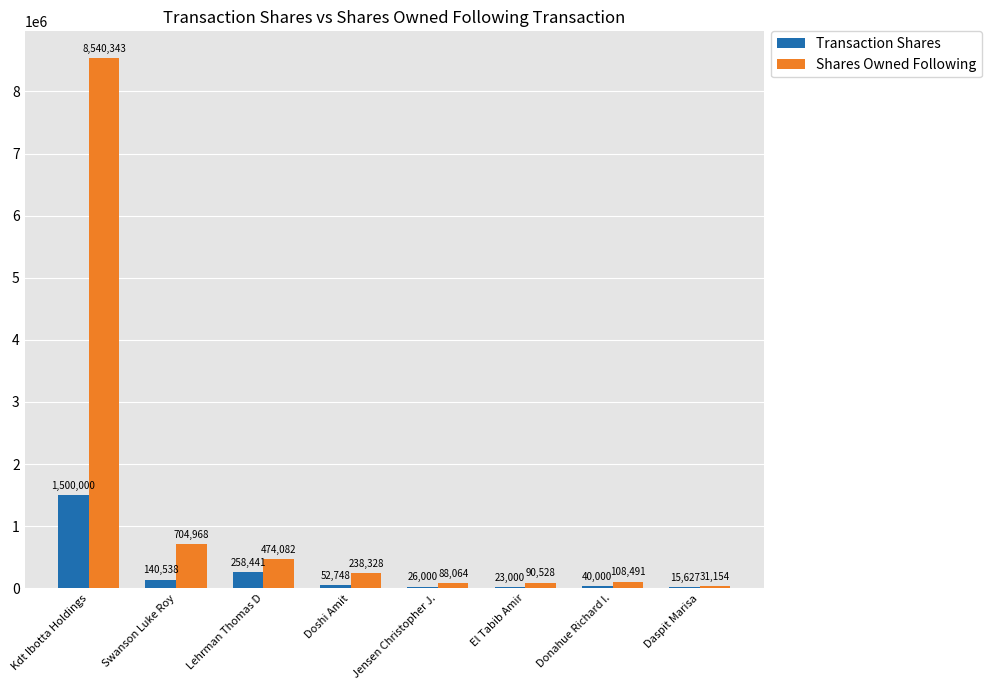

At which category does the chart reach its peak across all series?

Kdt Ibotta Holdings